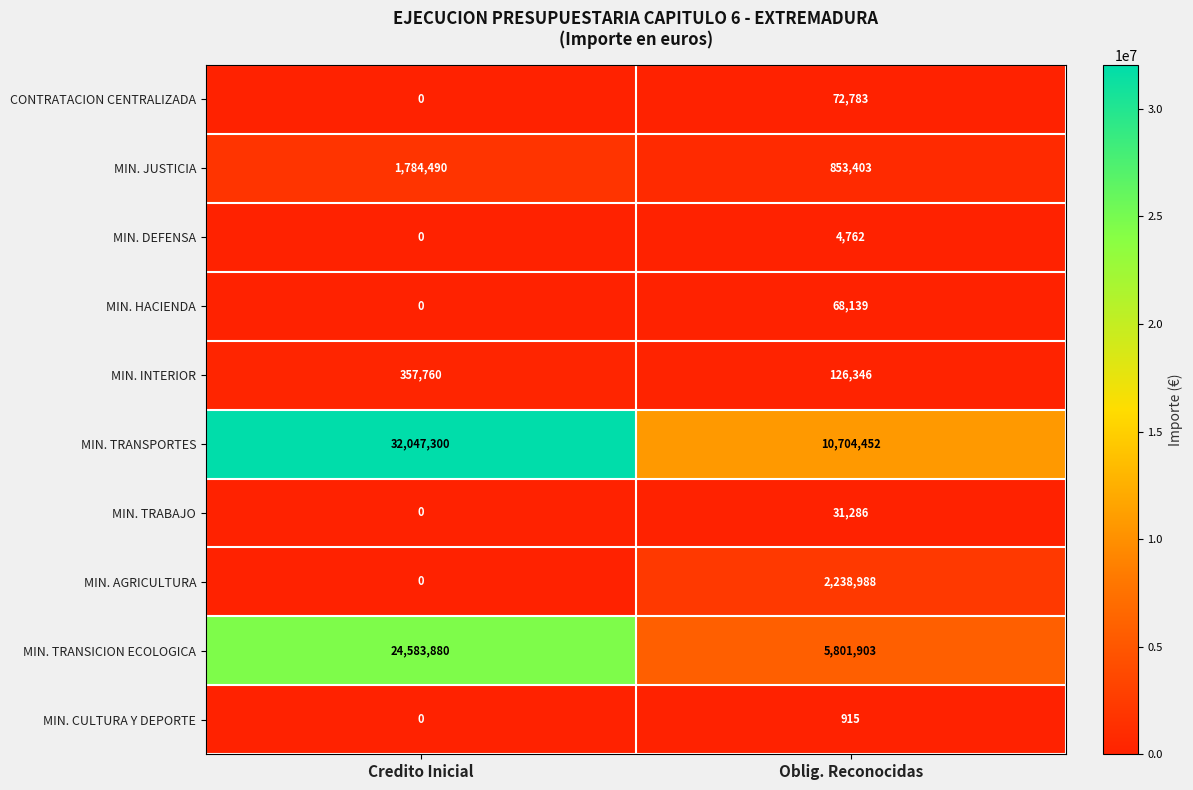

What is the spread (max minus min) of values at Credito Inicial?

32047300